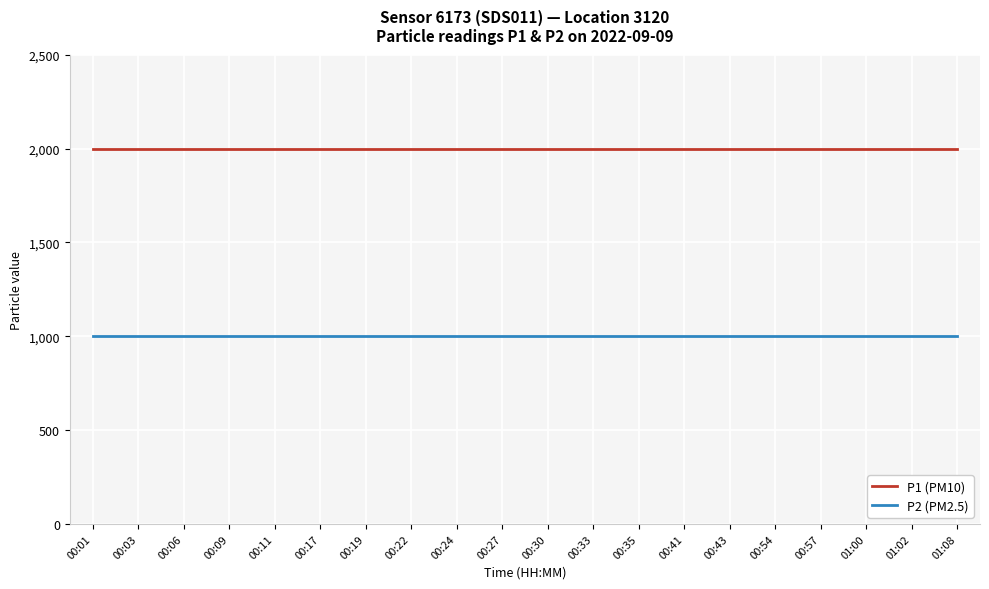

How many lines are shown in the chart?

2